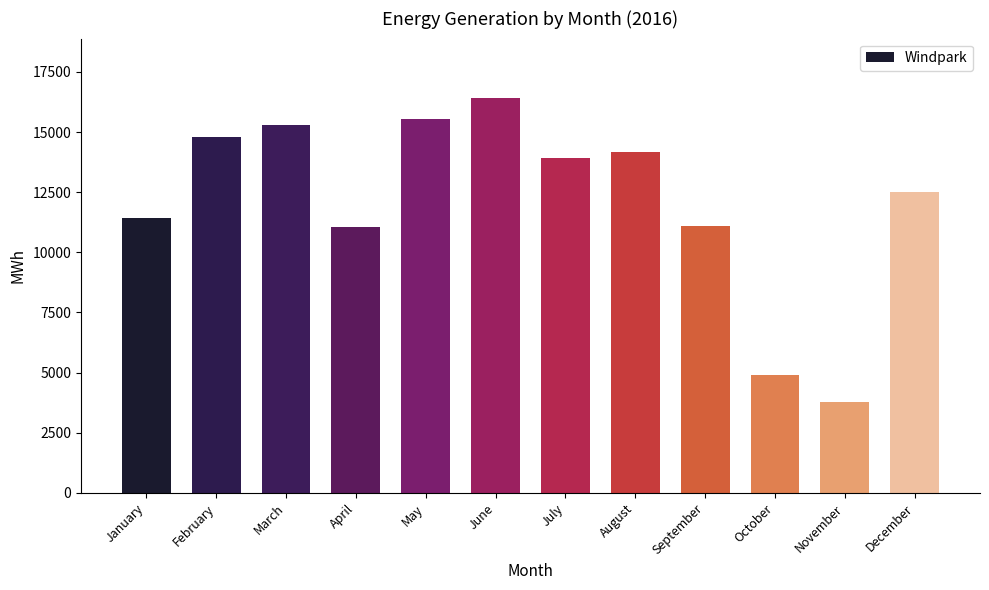

Approximately how many times larger is the value at April compared to June?

0.7